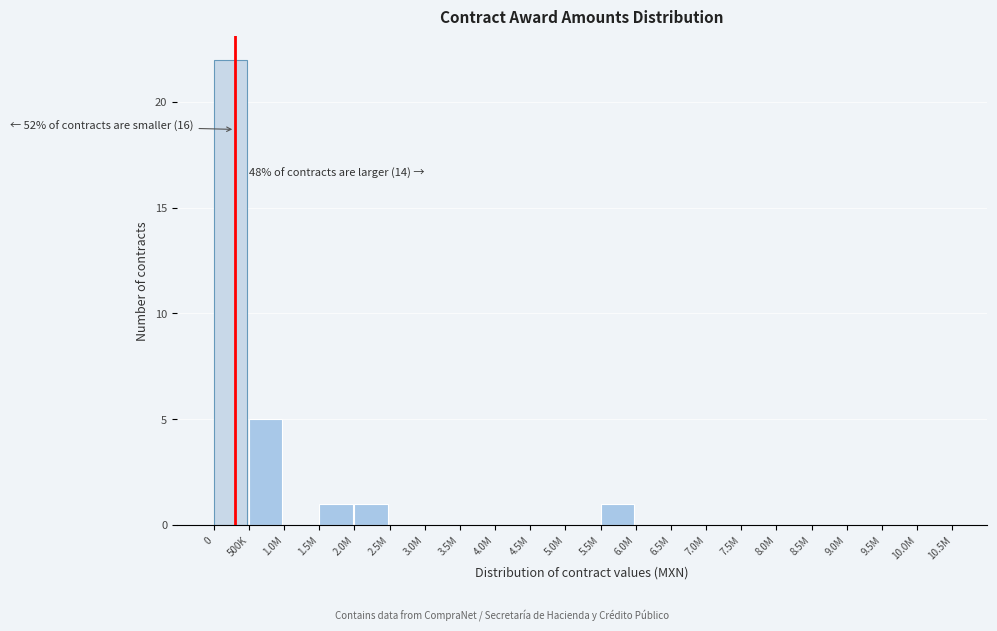

Reading right to left, what are all the values shown in this chart?

10.0M=0	9.5M=0	9.0M=0	8.5M=0	8.0M=0	7.5M=0	7.0M=0	6.5M=0	6.0M=0	5.5M=1	5.0M=0	4.5M=0	4.0M=0	3.5M=0	3.0M=0	2.5M=0	2.0M=1	1.5M=1	1.0M=0	500K=5	0=22